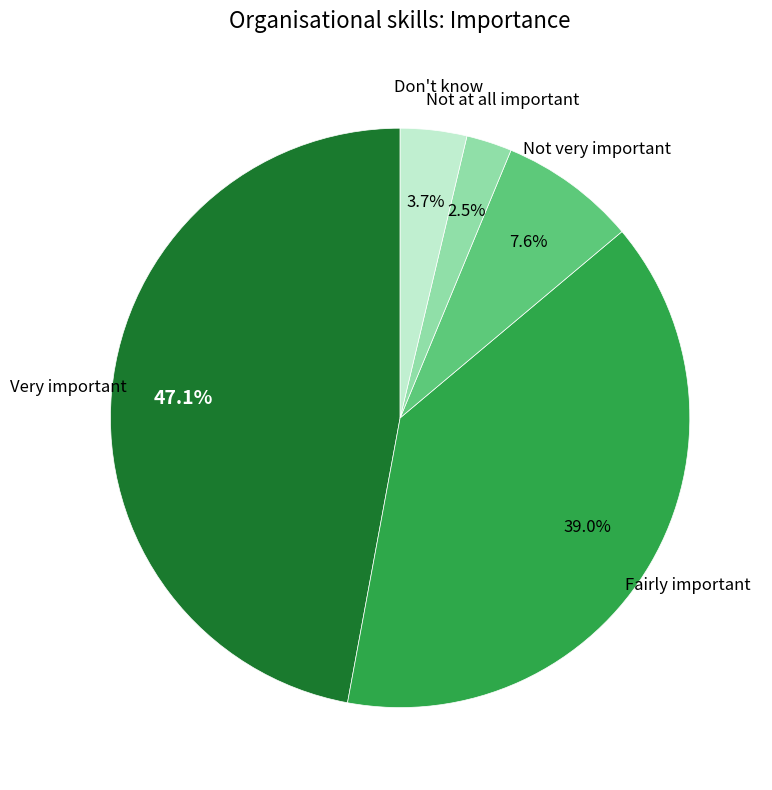

True or false: Fairly important accounts for 52% of the total.

False